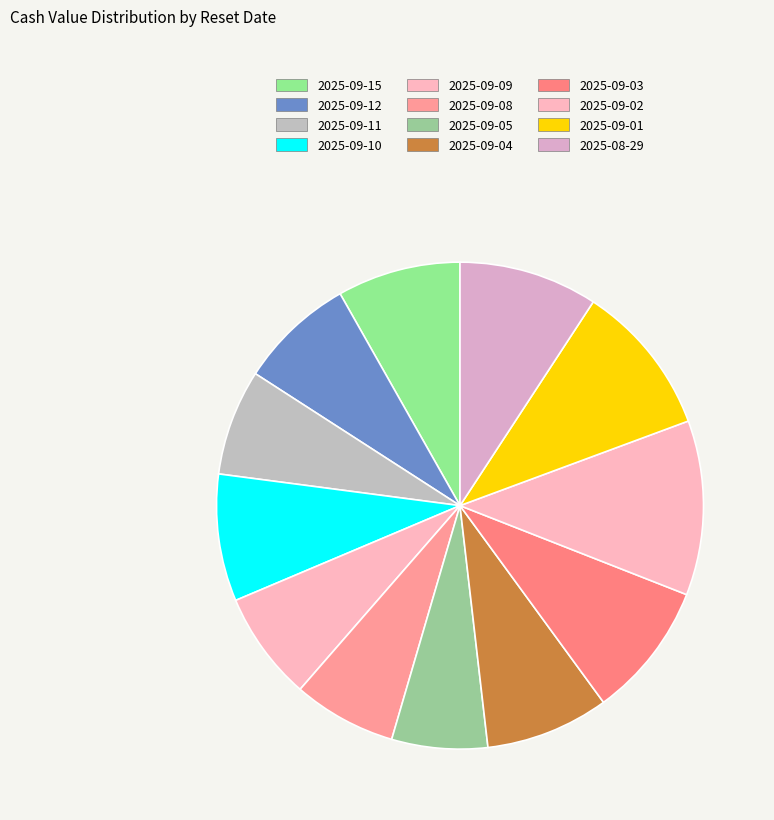

To the nearest percent, what is the difference between the 2025-08-29 and 2025-09-08 slice percentages?

2%